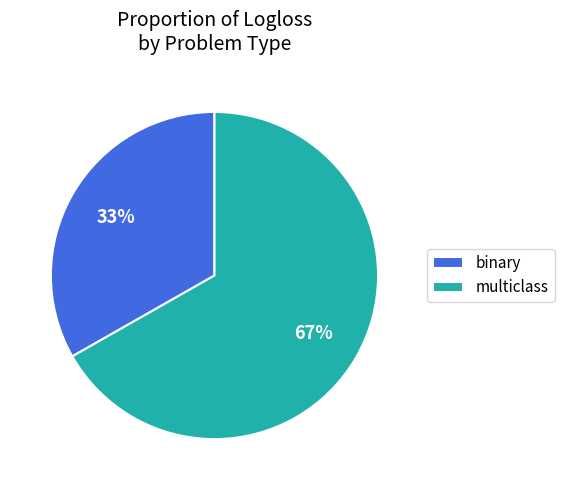

To the nearest percent, what portion does binary represent?

33%